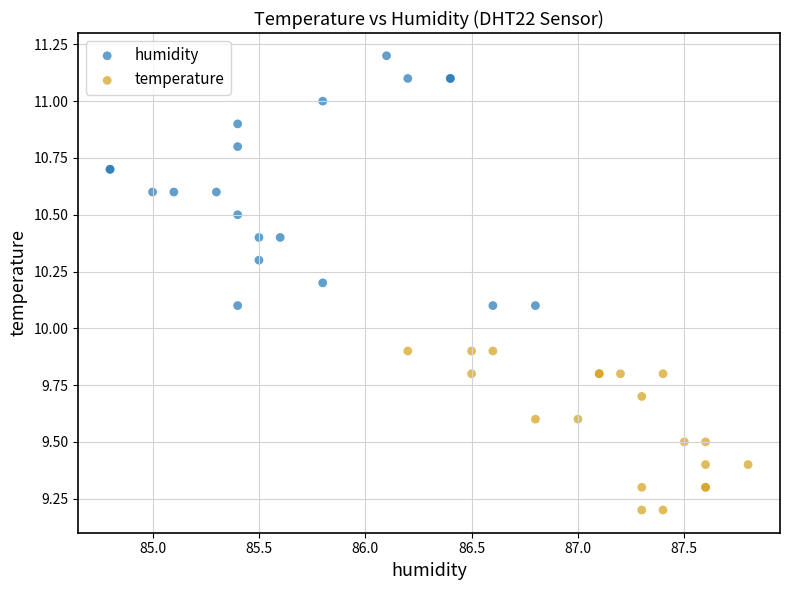

What are all the series names shown in the legend?

humidity, temperature